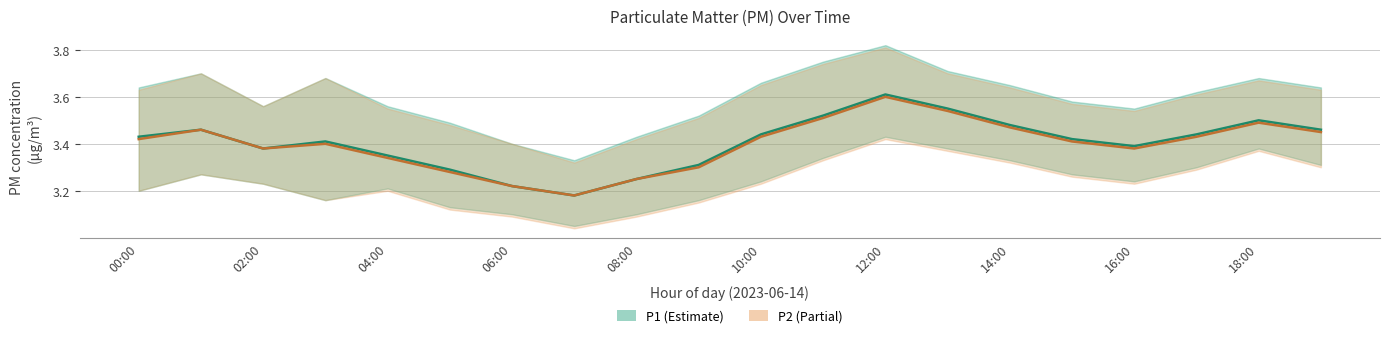

True or false: P1 and P2 cross at least once.

False